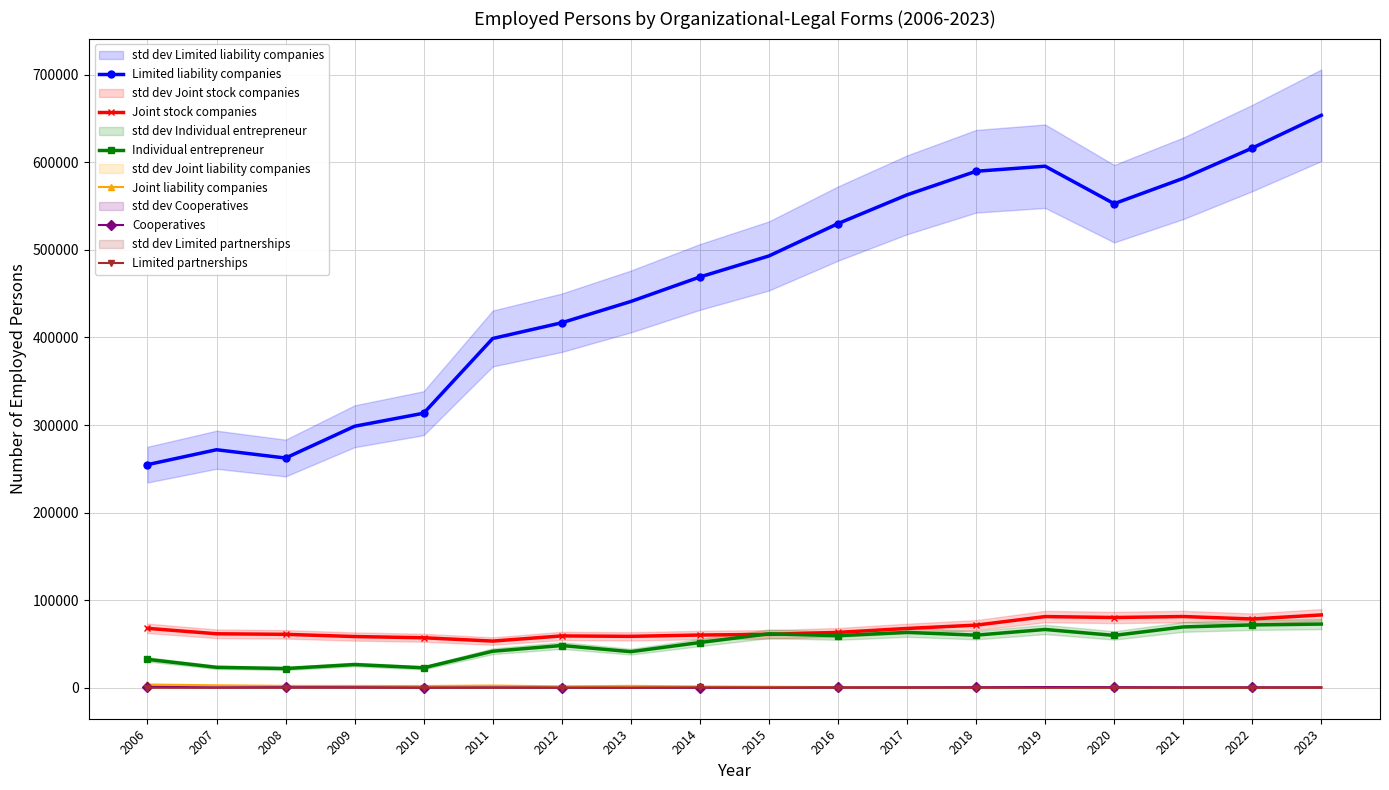

The value of Limited partnerships at 2008 is 104. True or false?

False